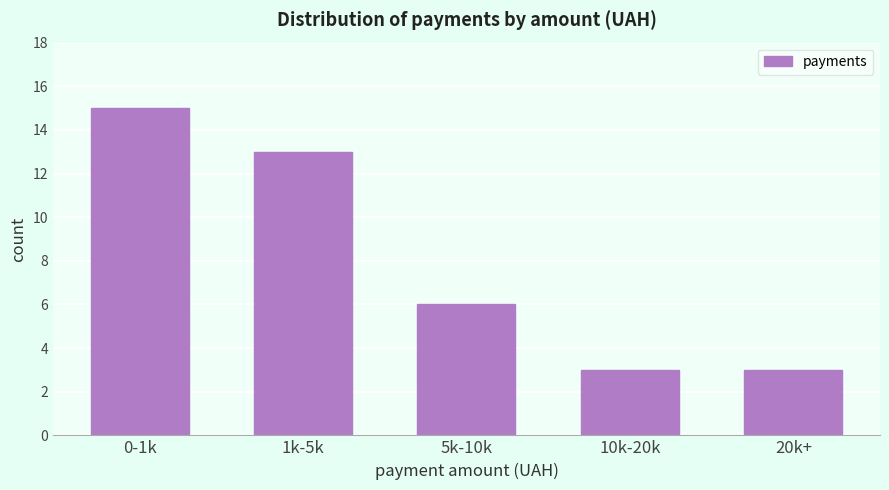

Reading right to left, what are all the values shown in this chart?

3	3	6	13	15